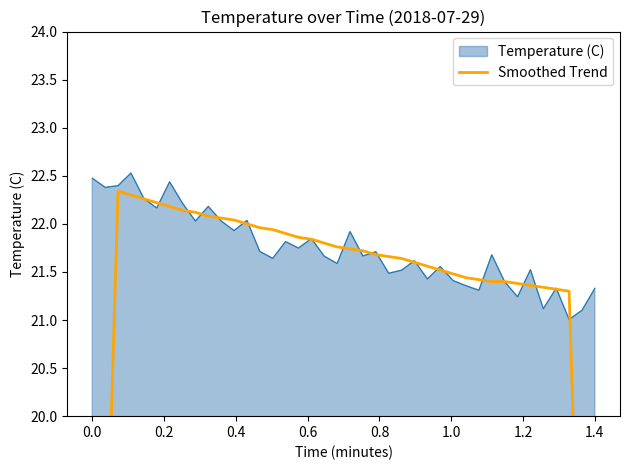

How many values are below 21?

4